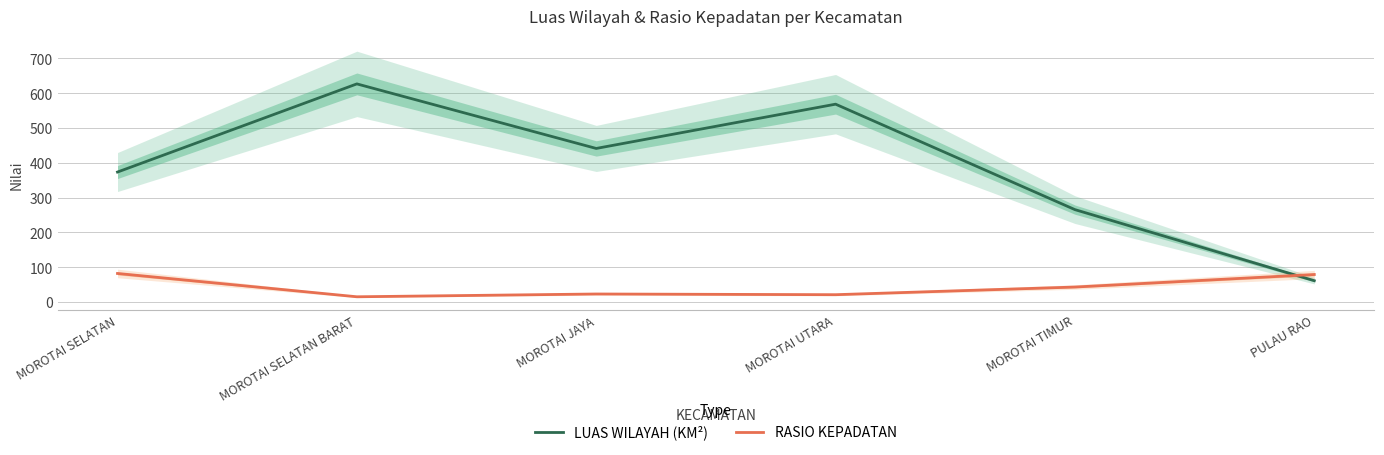

The value of LUAS WILAYAH (KM²) at MOROTAI JAYA is 262.4. True or false?

False